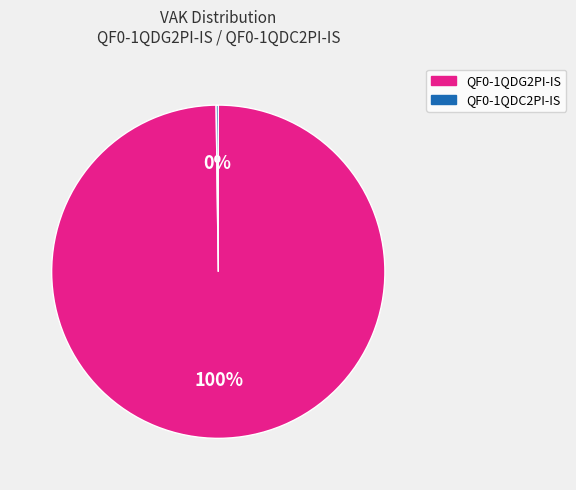

Is there a majority slice in this chart?

Yes